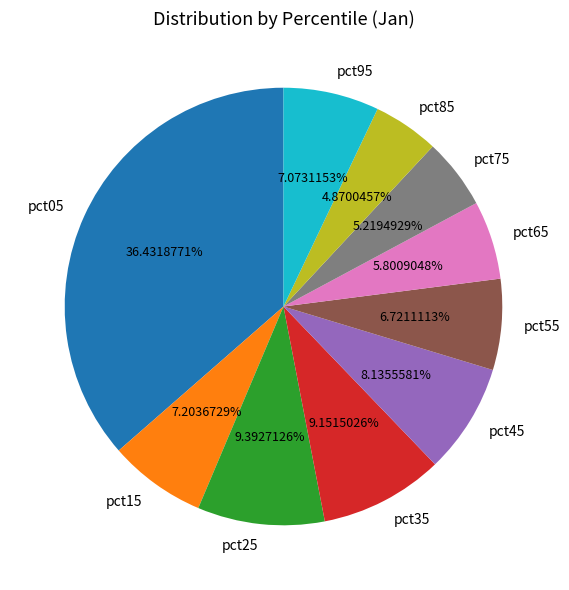

The pct05 slice represents 36% of the pie. True or false?

True